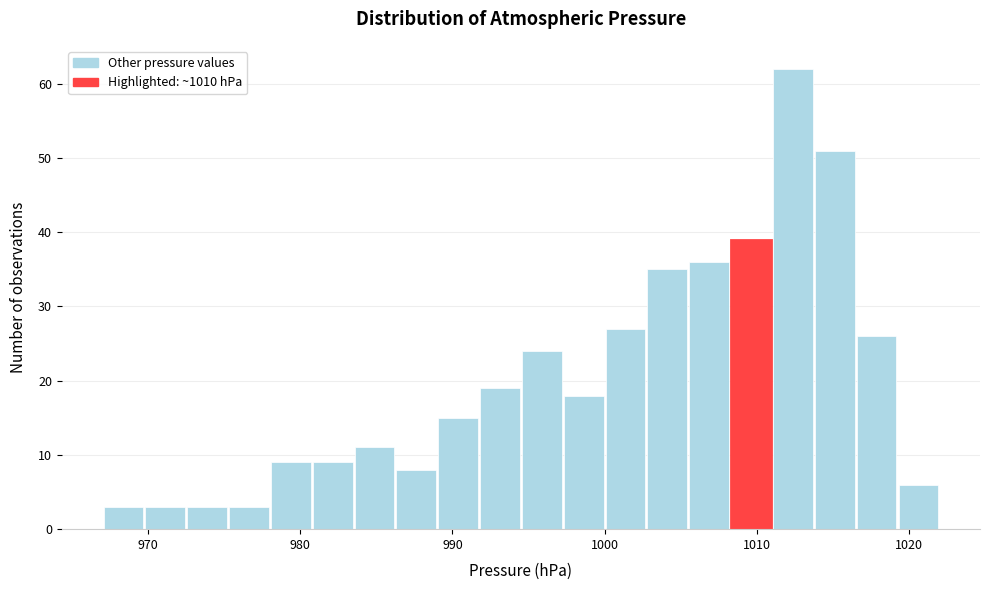

Around what value on the x-axis is the tallest bar? Give the approximate position of its centre, as read against the axis.

1012